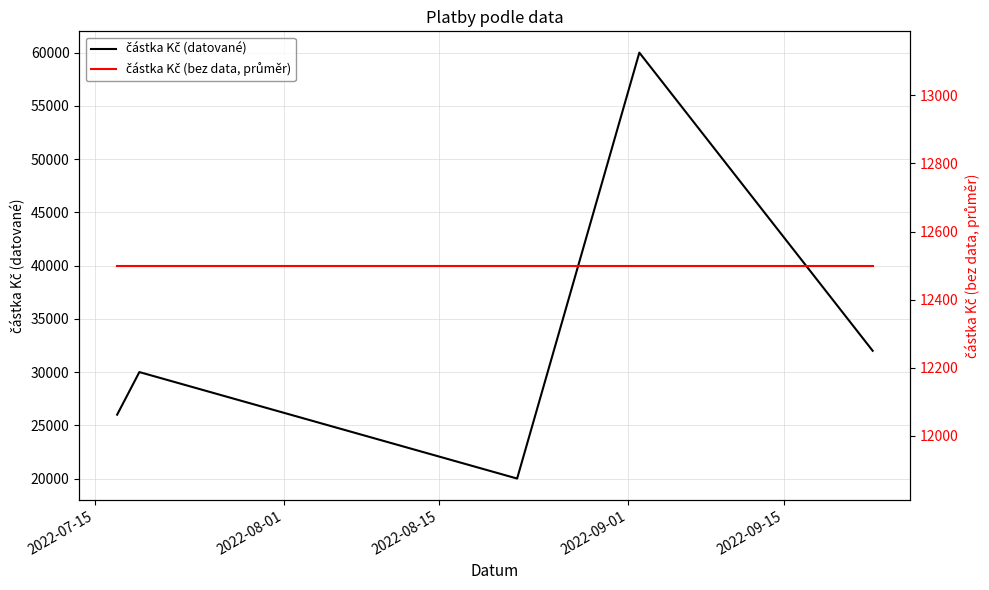

What is the label of the 5th point from the right?

2022-07-15